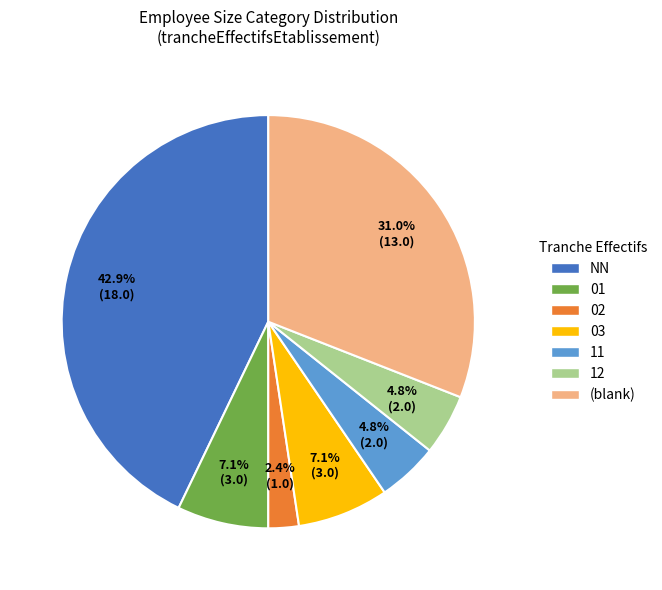

Does any single category account for the majority?

No